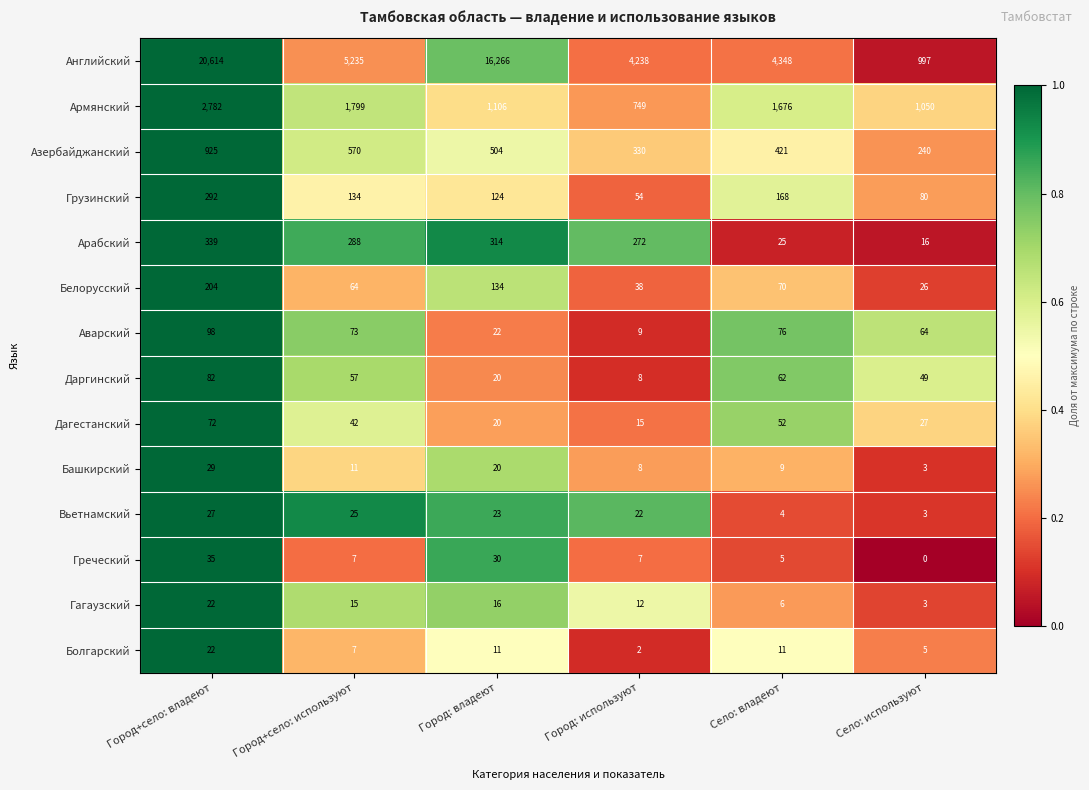

Rank the categories by Вьетнамский value from lowest to highest.

Село: используют, Село: владеют, Город: используют, Город: владеют, Город+село: используют, Город+село: владеют